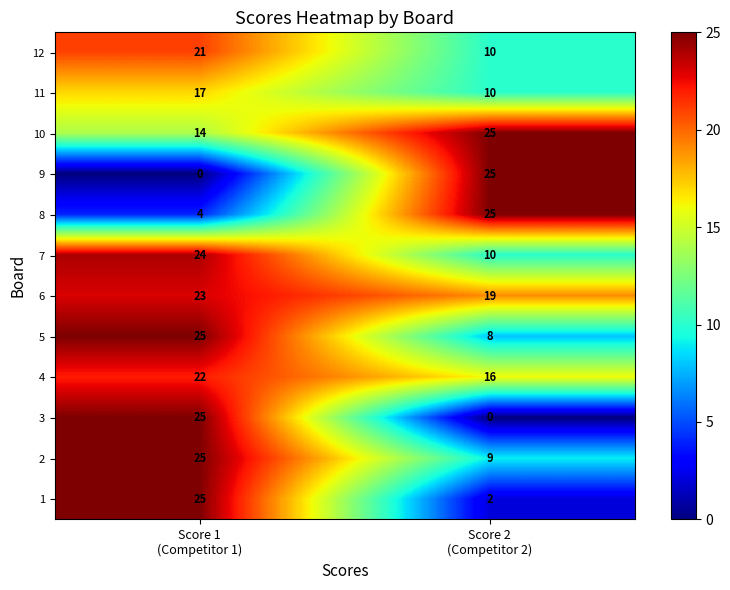

What is the greatest value displayed?

25